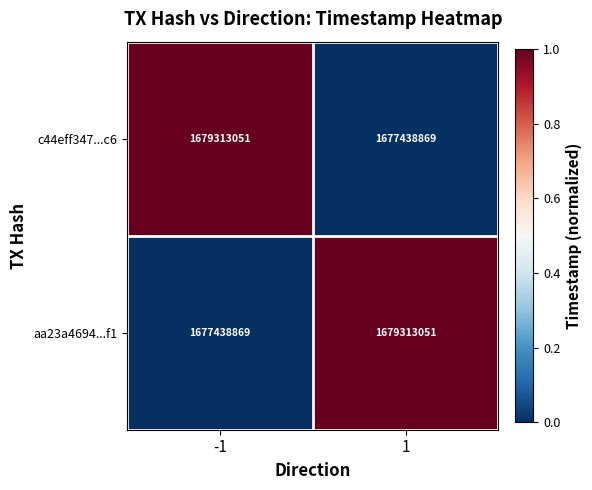

The aa23a4694...f1 series shows 604694491 at 1. True or false?

False